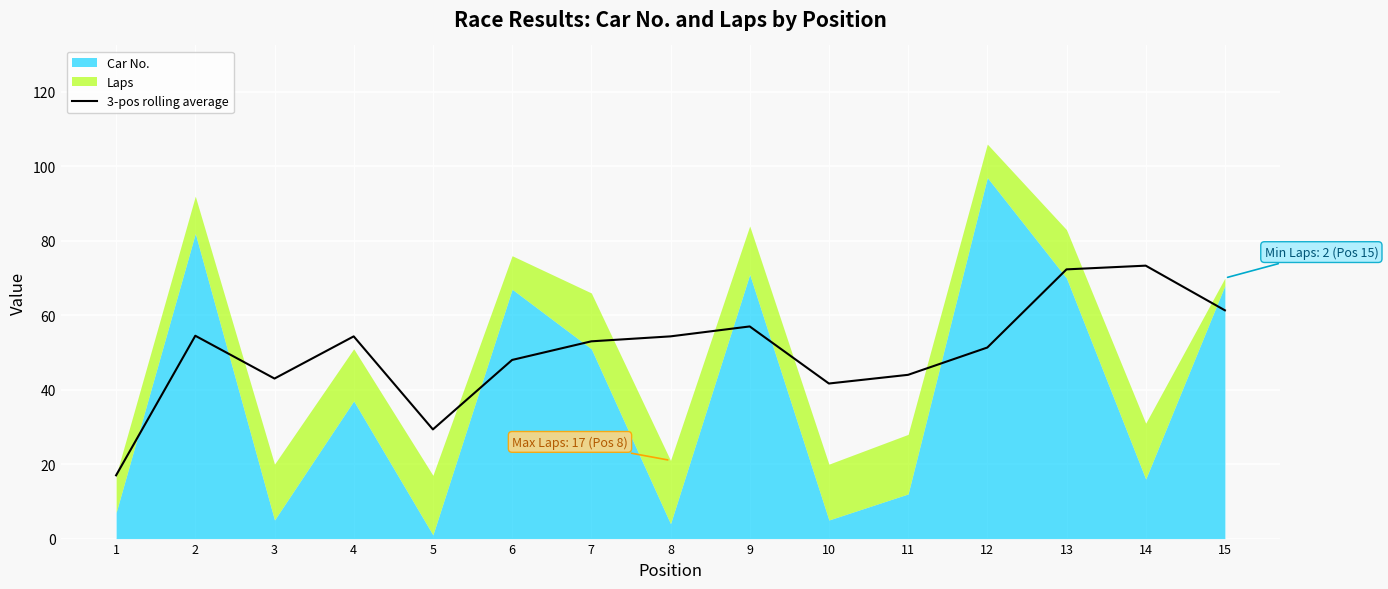

What is the value of the 15th point from the left?

61.3